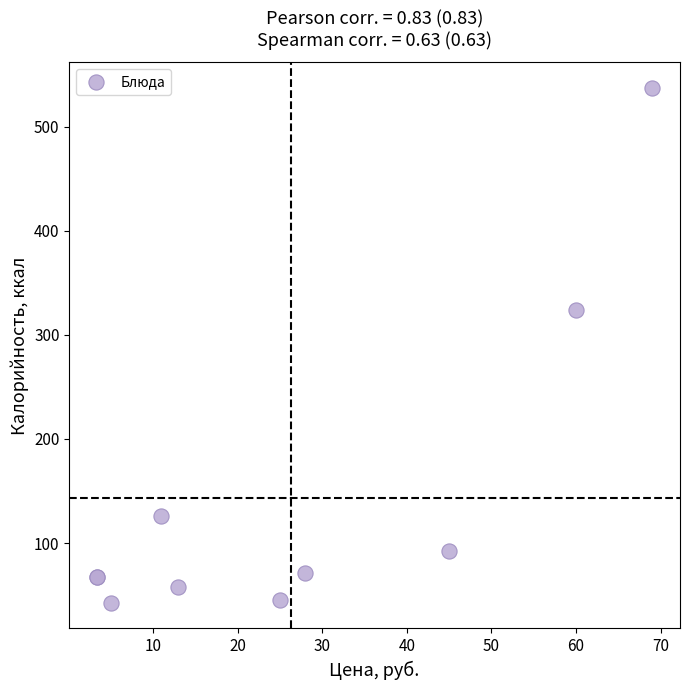

What Y value in the scatter plot is closest to 289?

323.5